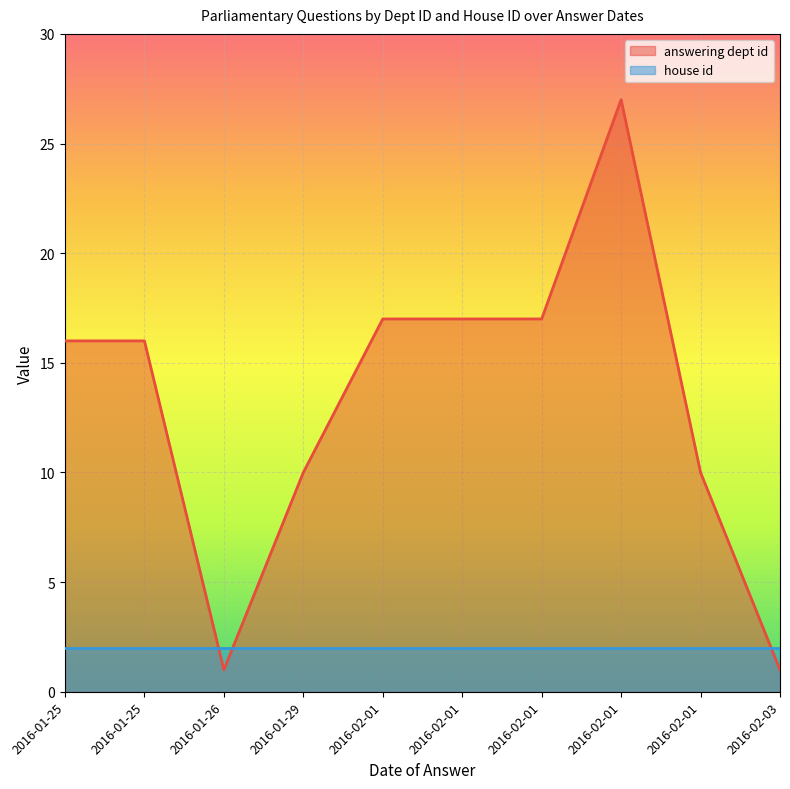

At how many categories does at least one series exceed 21?

1